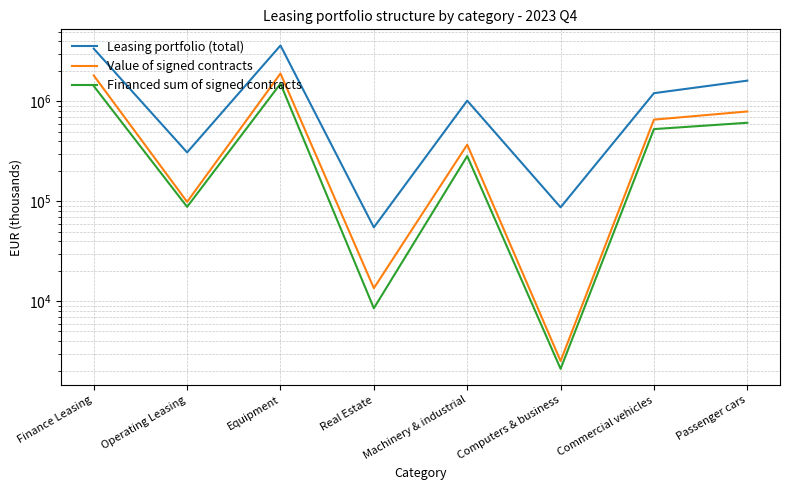

Read the Leasing portfolio (total) value at Finance Leasing.

3377388.2